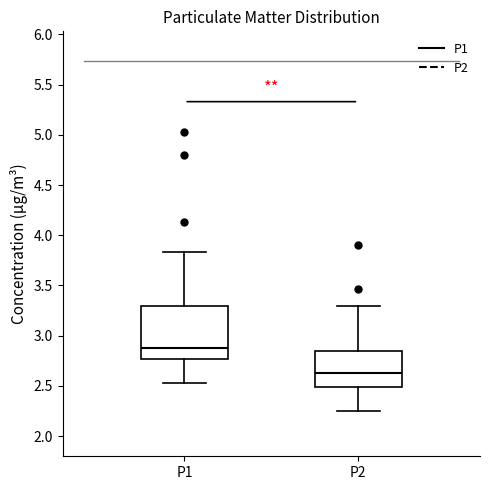

Which box has the highest median line?

P1